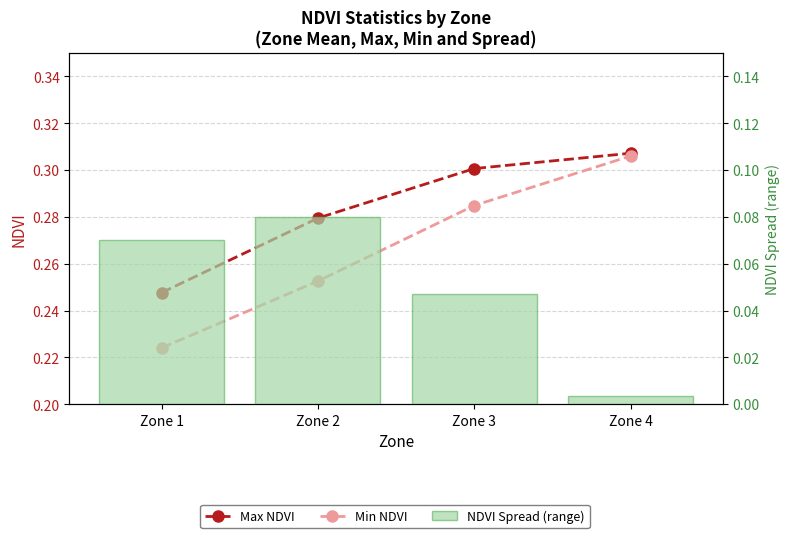

What is the total value across all series at Zone 4?

0.6